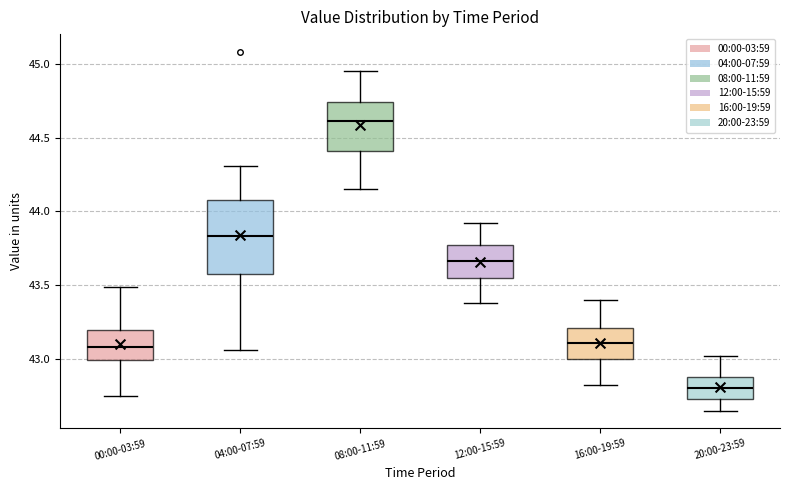

Comparing the boxes themselves (not the whiskers), which one is the tallest?

04:00-07:59